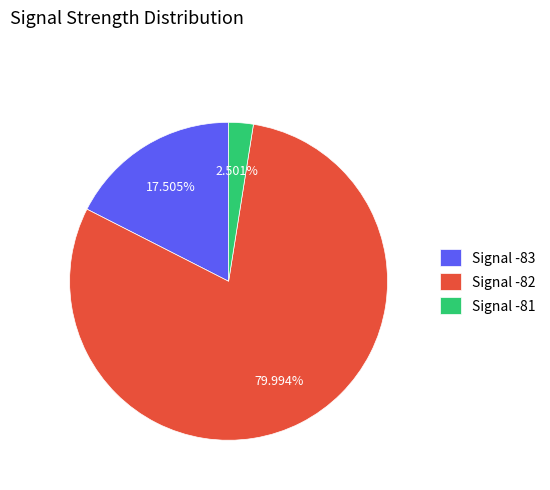

Does any single category account for the majority?

Yes